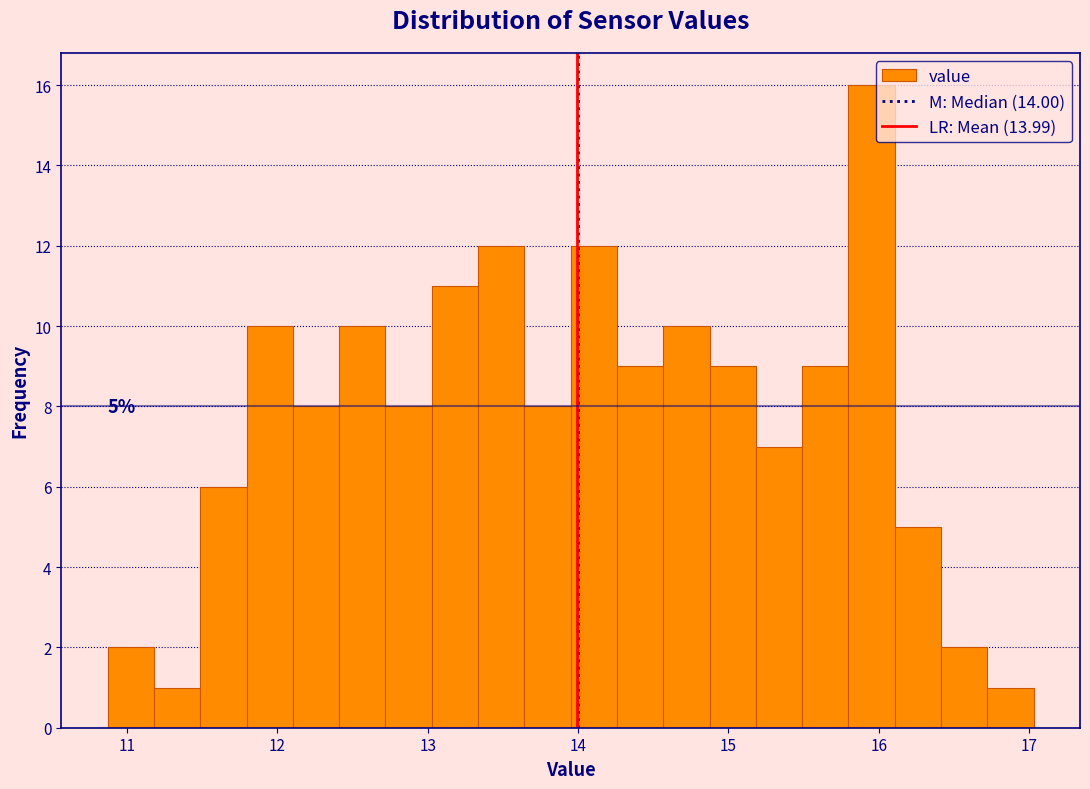

Around what value on the x-axis is the tallest bar? Give the approximate position of its centre, as read against the axis.

16.0